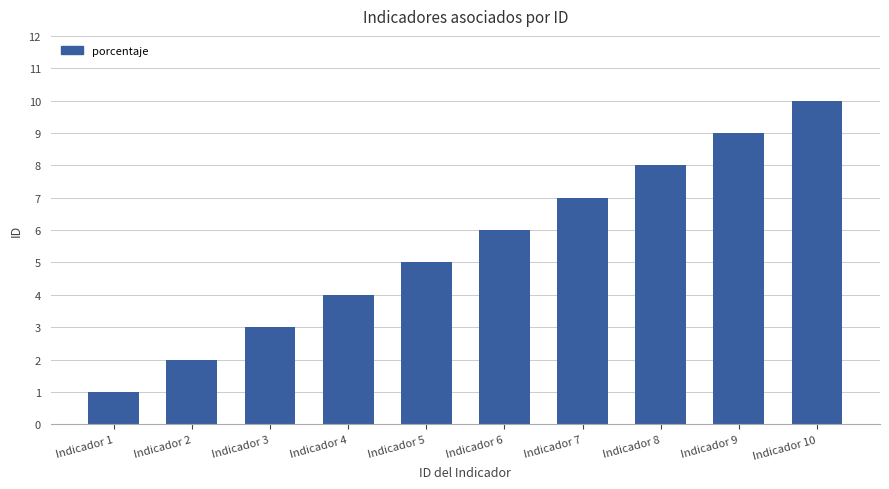

What is the value of the 6th bar from the left?

6